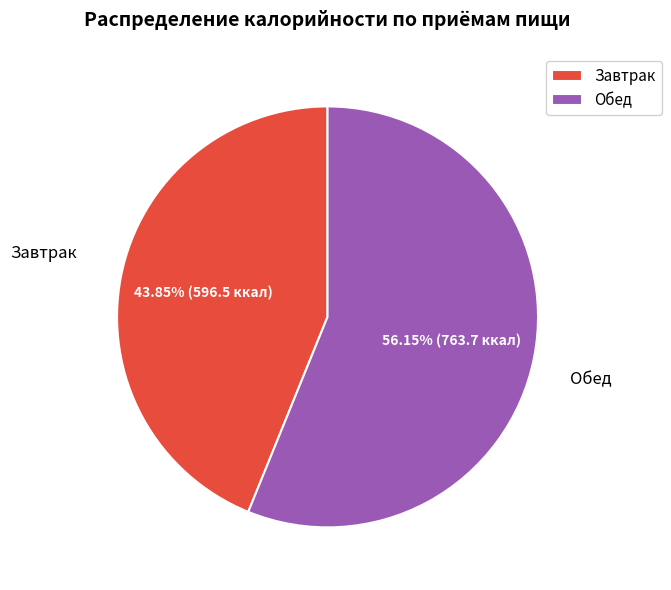

Which has a higher value, Обед or Завтрак?

Обед